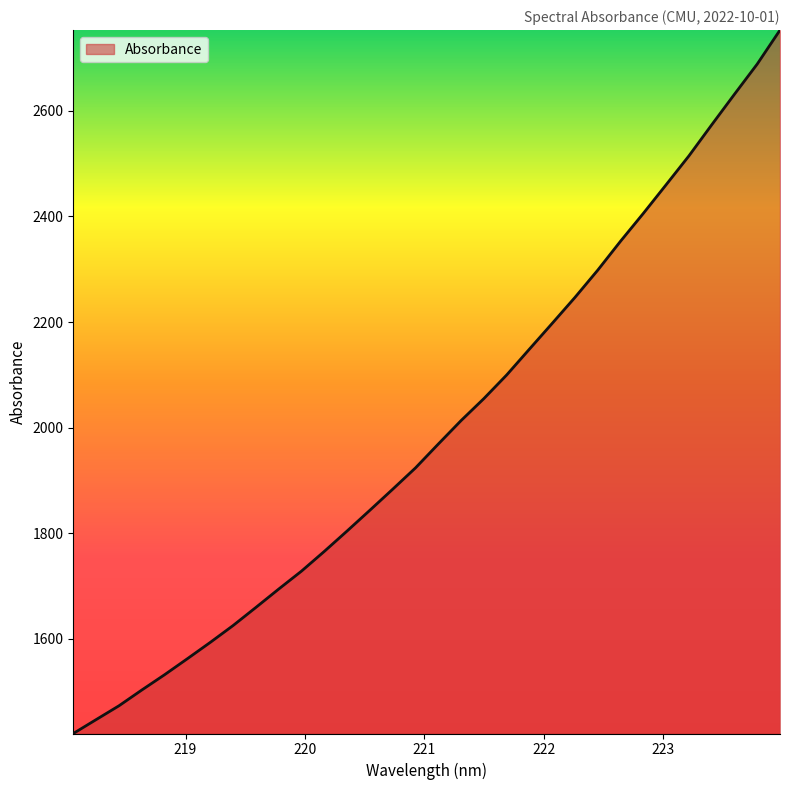

True or false: the data has more than 0 interior local peaks.

False